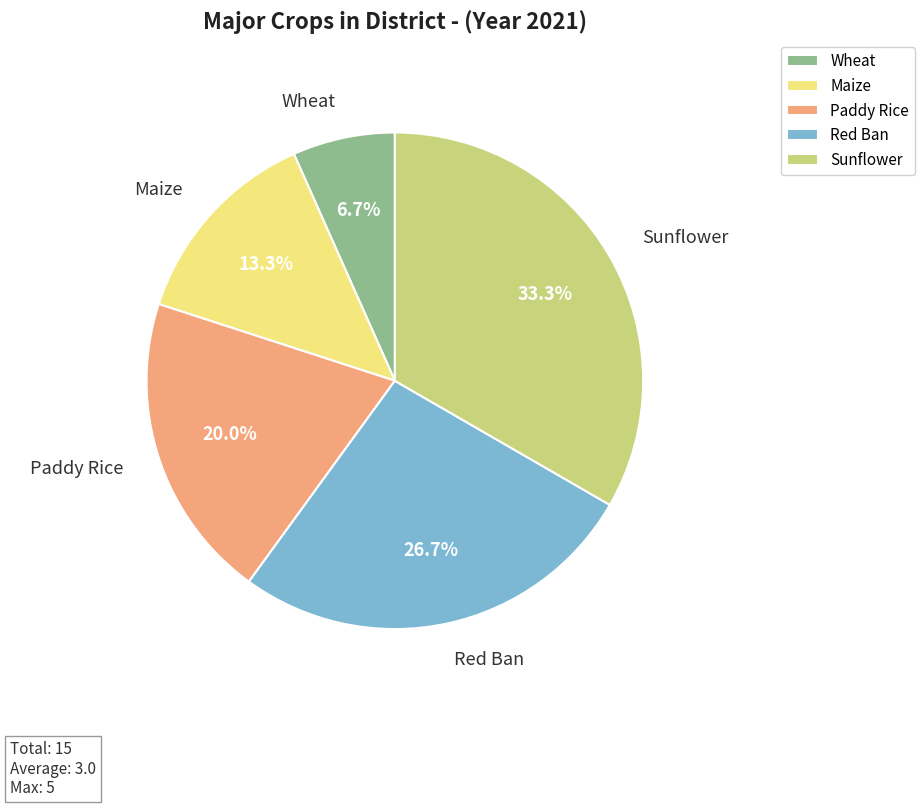

To the nearest percent, what is the combined percentage of Maize and Sunflower?

47%